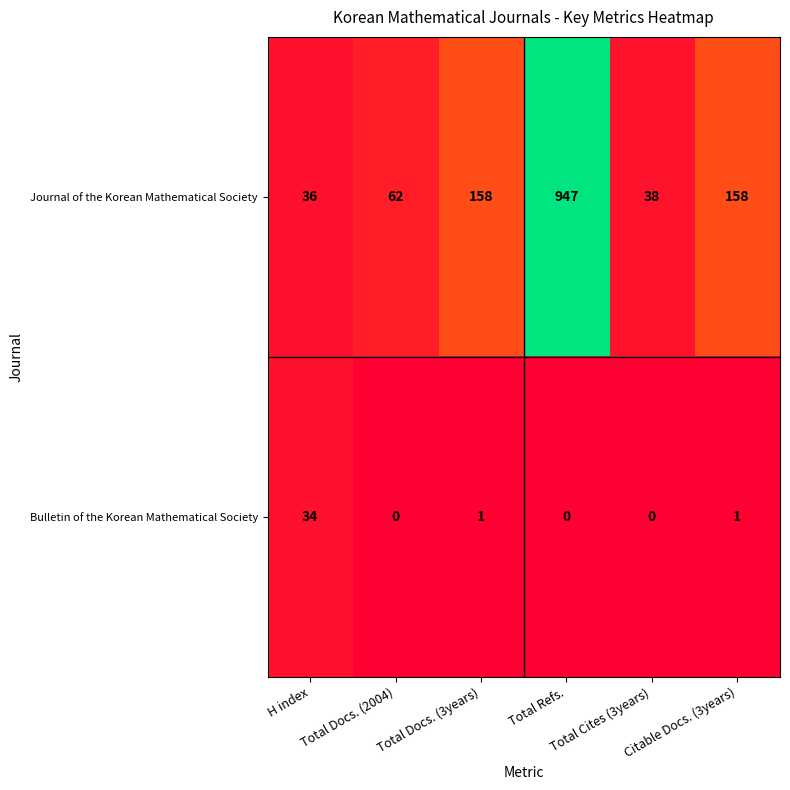

Which series has the widest spread of values?

Journal of the Korean Mathematical Society